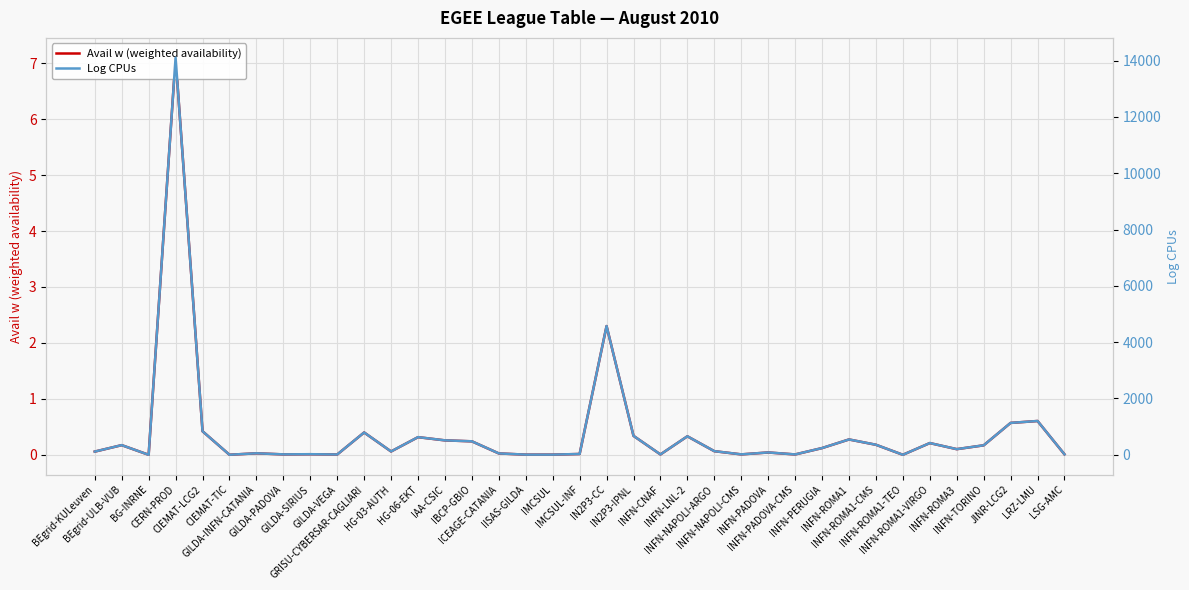

In Log CPUs, how many points are higher than both neighbors (excluding endpoints)?

12